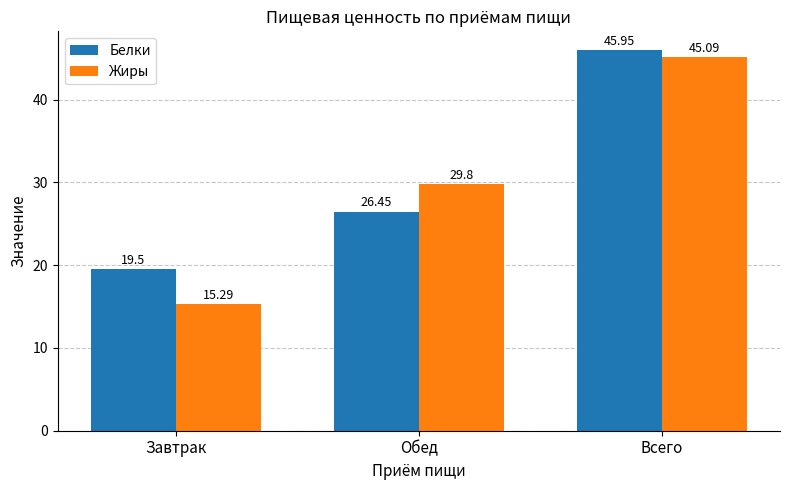

What is the difference between the Жиры values at Обед and Всего?

15.3